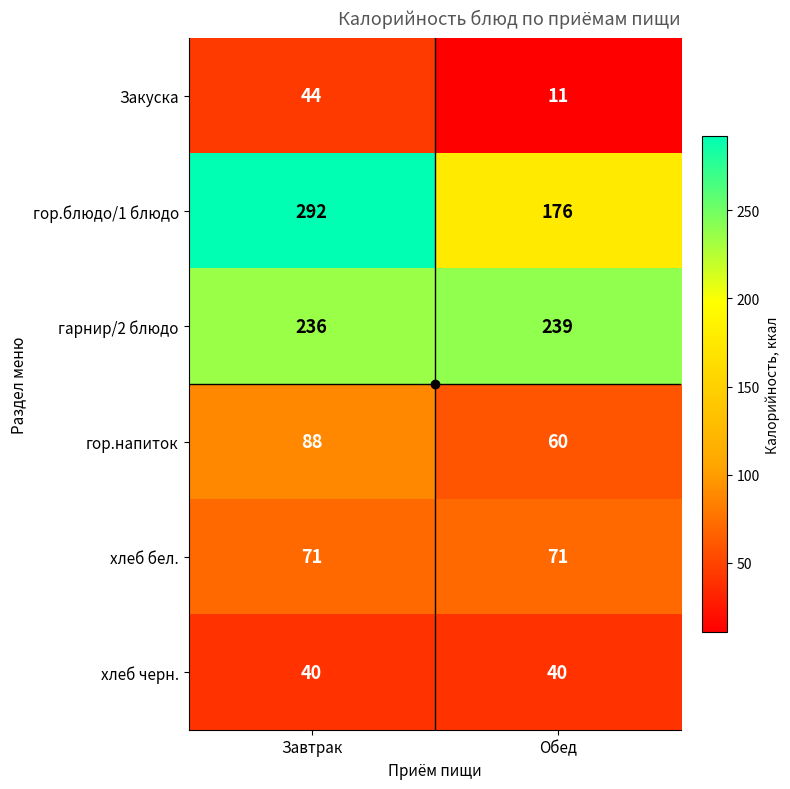

At which category does the chart reach its minimum across all series?

Обед